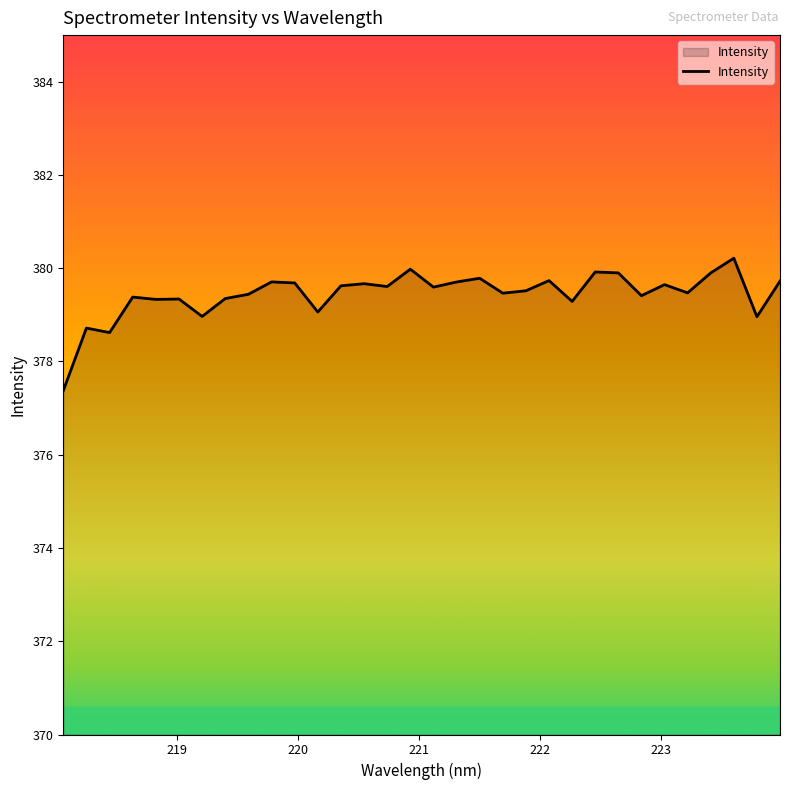

What is the smallest value displayed?

377.4